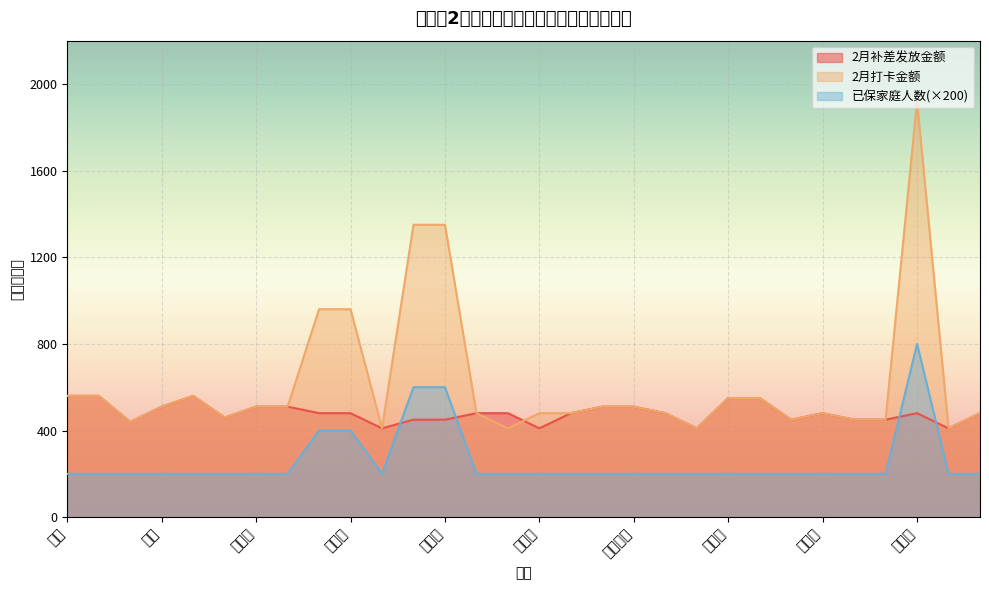

True or false: 已保家庭人数(×200) and 2月打卡金额 cross at least once.

False